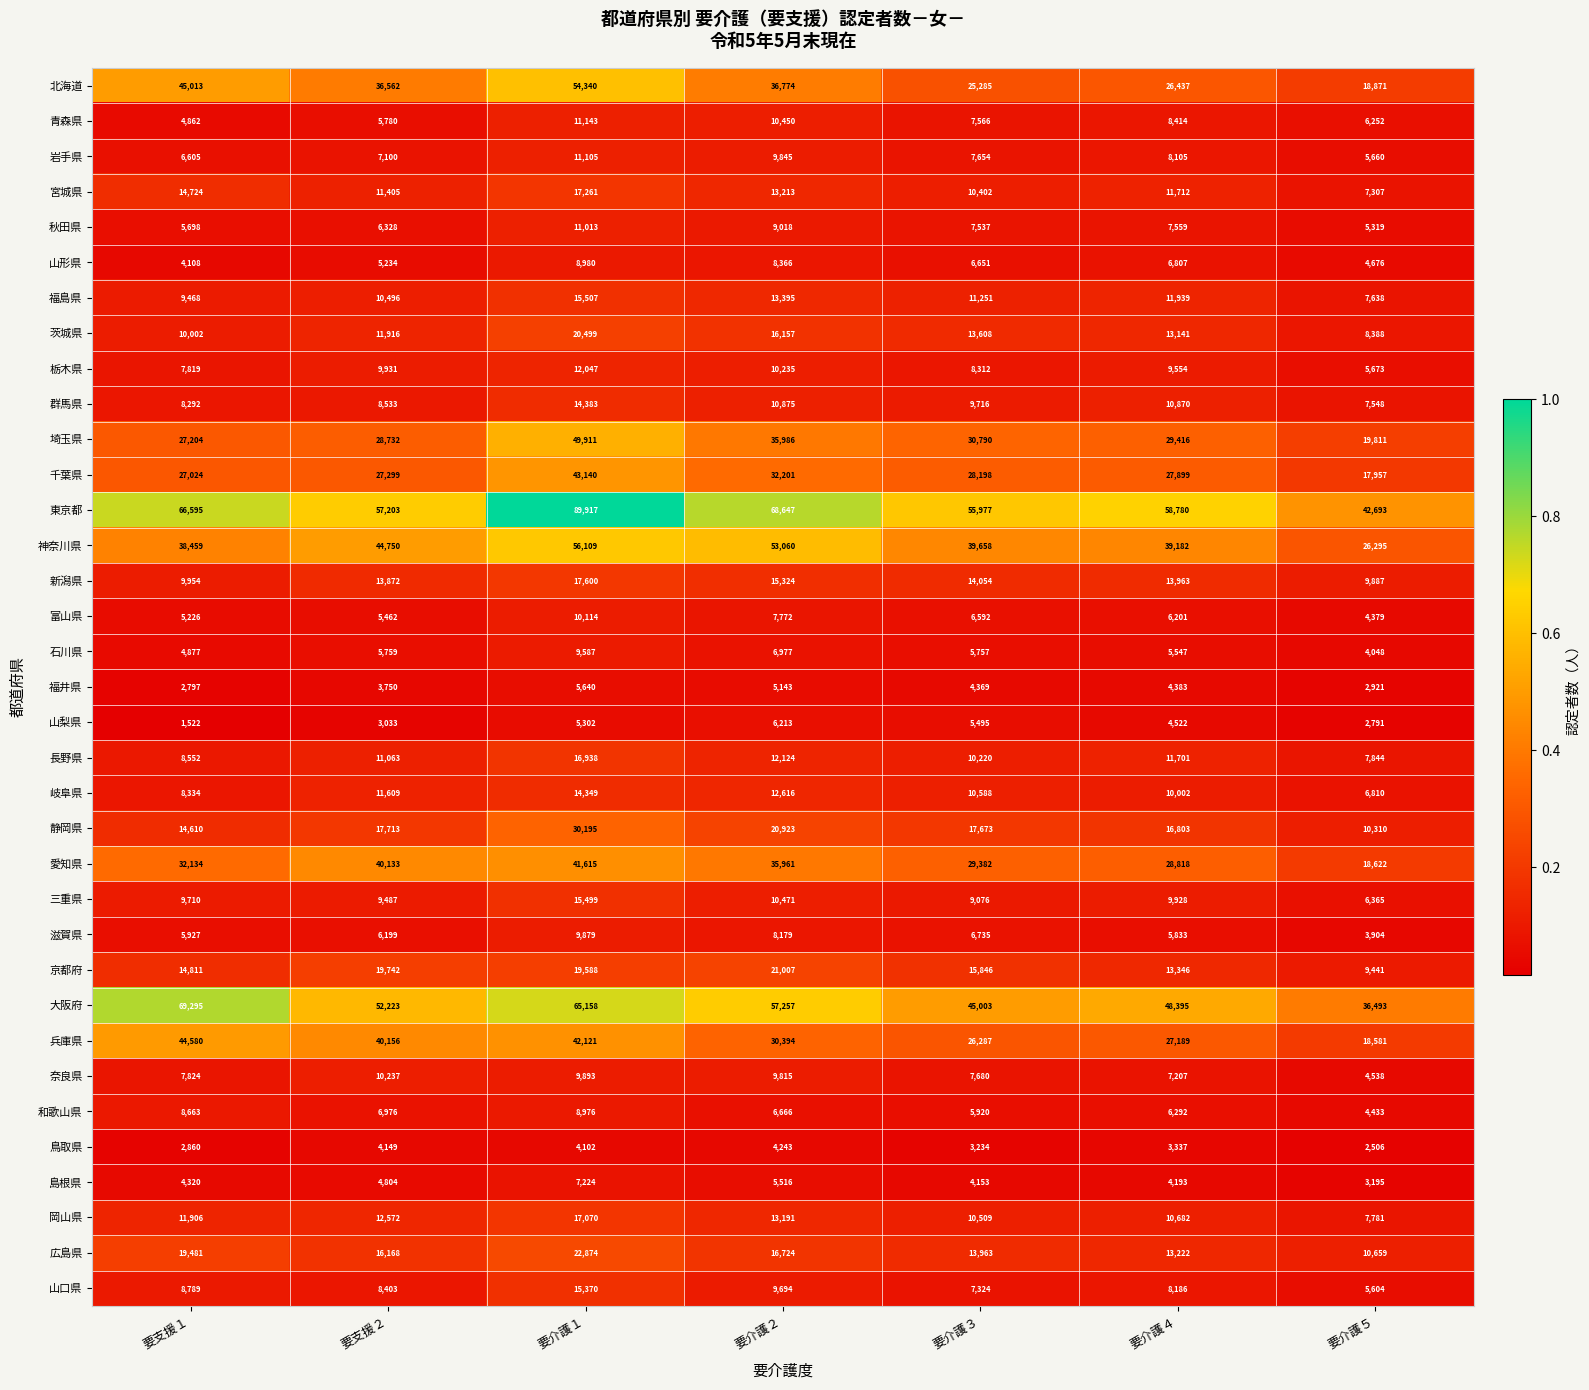

Where does the 茨城県 series first go above 13141?

要介護１